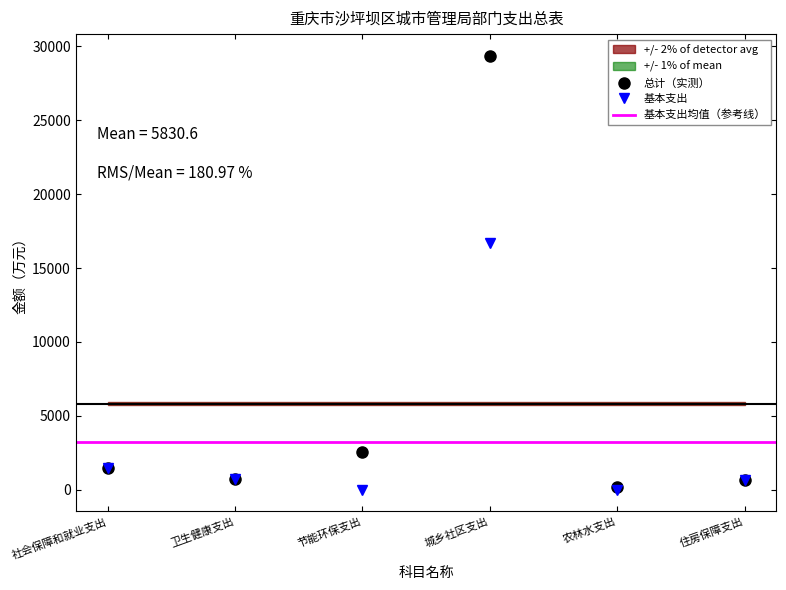

True or false: 总计 and 基本支出 cross at least once.

False